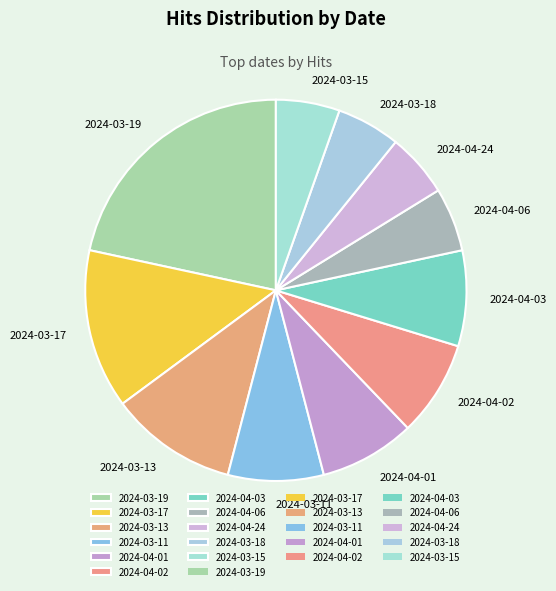

Approximately how many times larger is the value at 2024-03-18 compared to 2024-04-06?

1.0